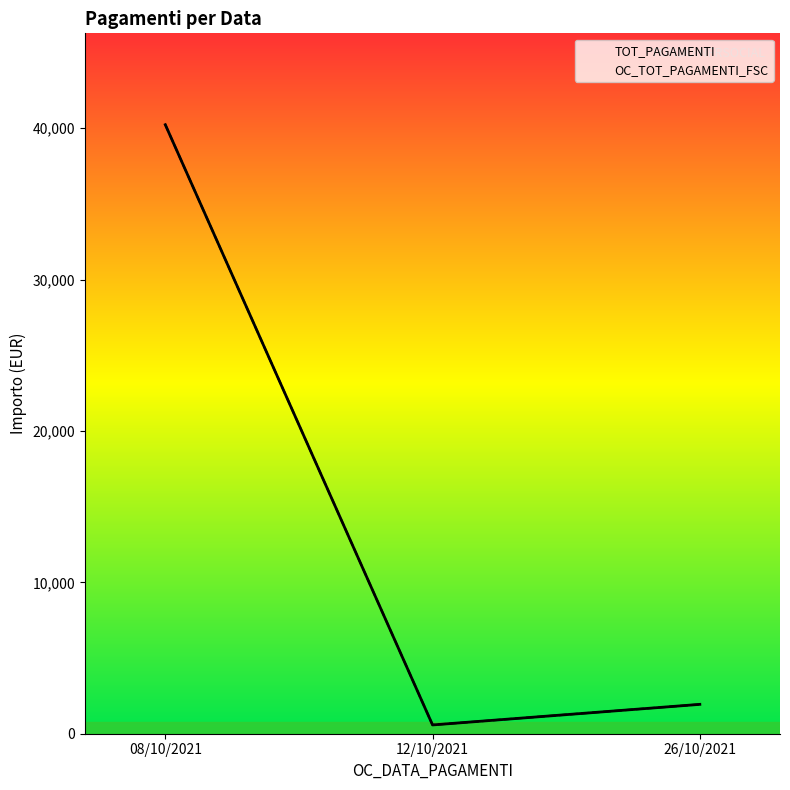

Which series has the largest total across all categories?

TOT_PAGAMENTI